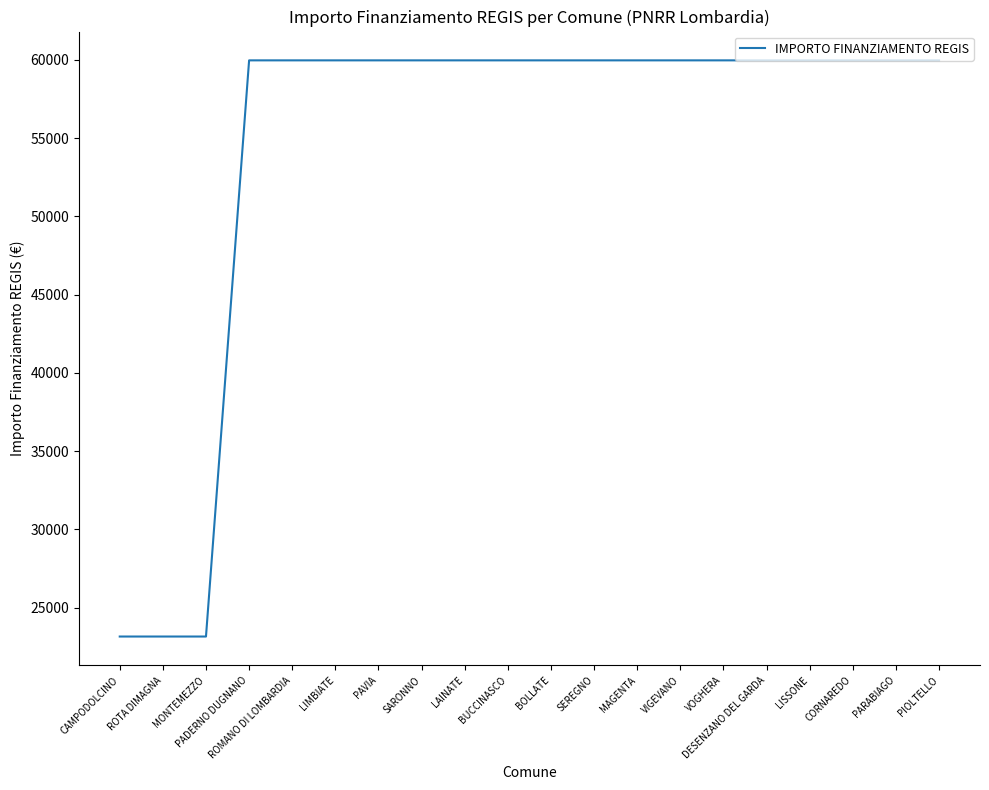

What is the minimum value shown in the chart?

23147